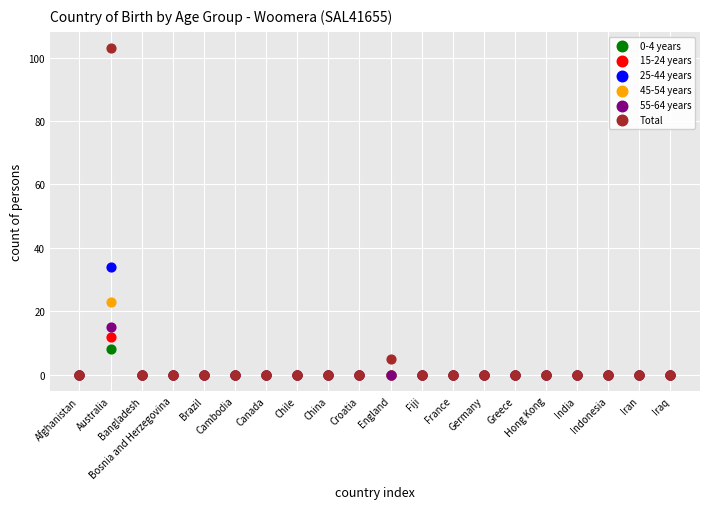

Which series has the widest spread of Y values?

Total